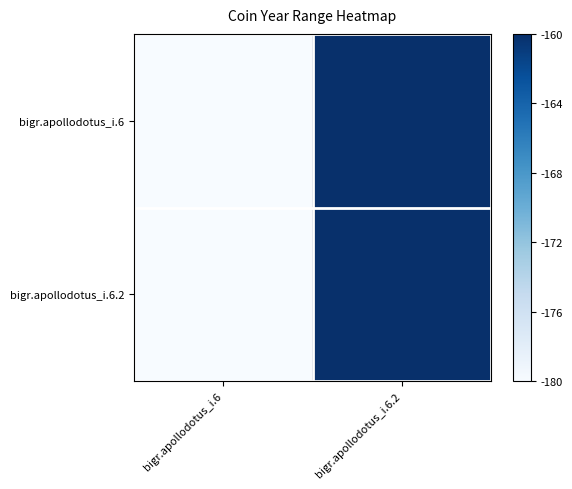

Between bigr.apollodotus_i.6 and bigr.apollodotus_i.6.2, which series saw the biggest shift?

bigr.apollodotus_i.6